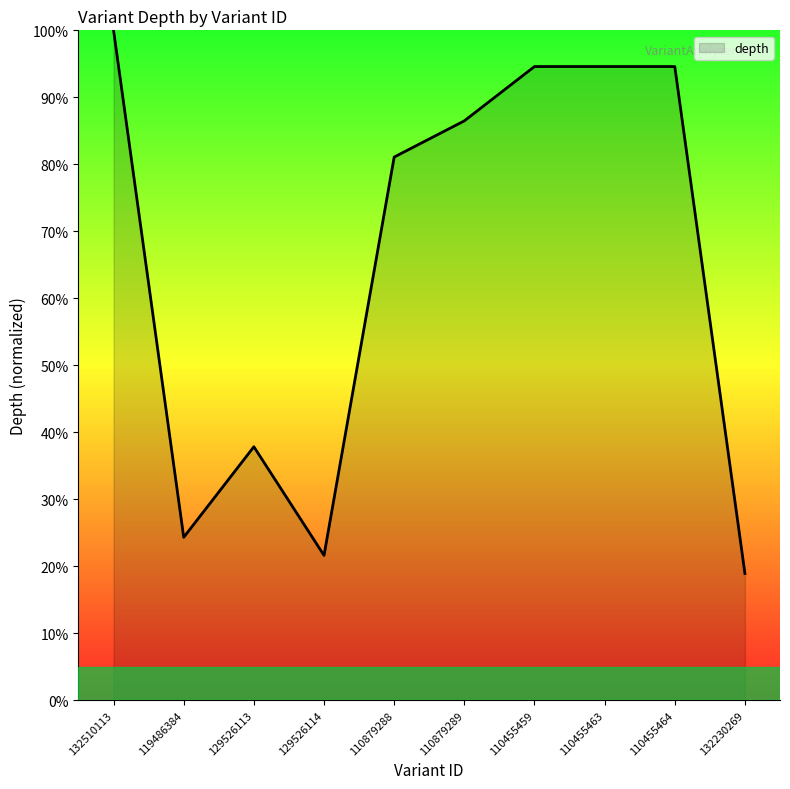

What position from the left is 110879288?

5